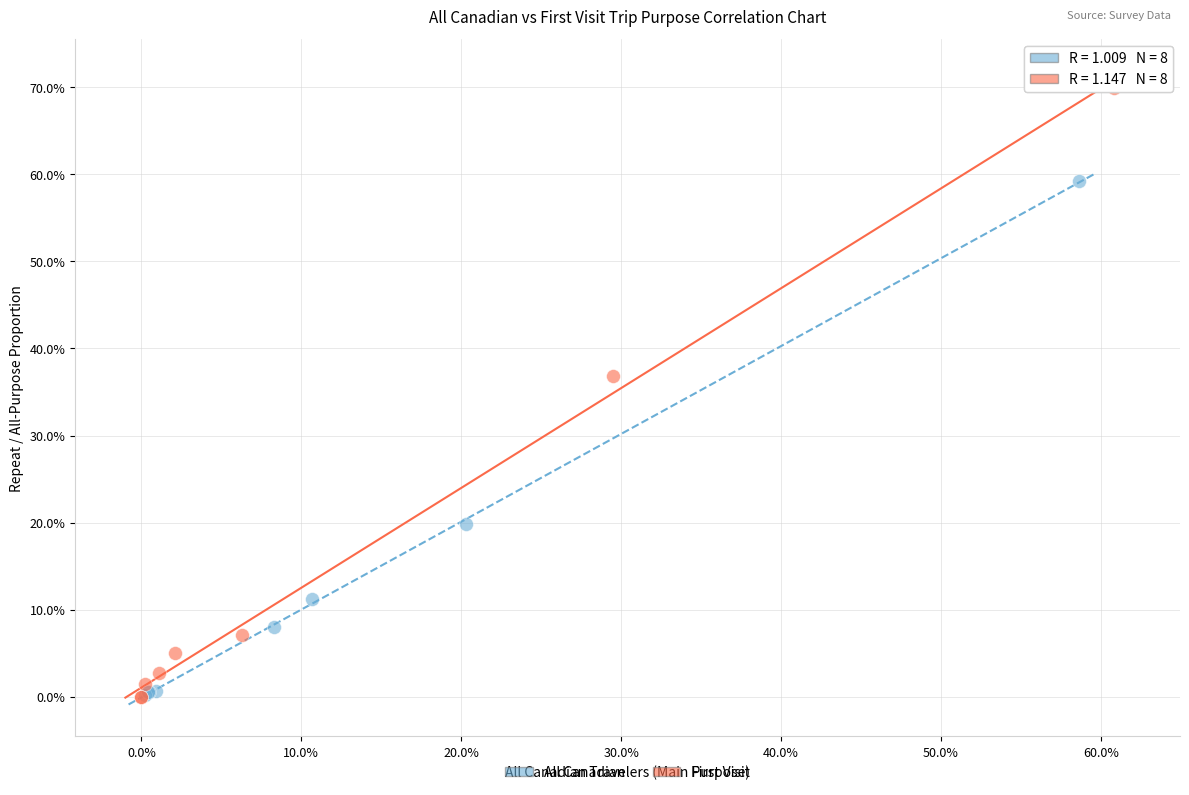

What are all the series names shown in the legend?

All Canadian, First Visit